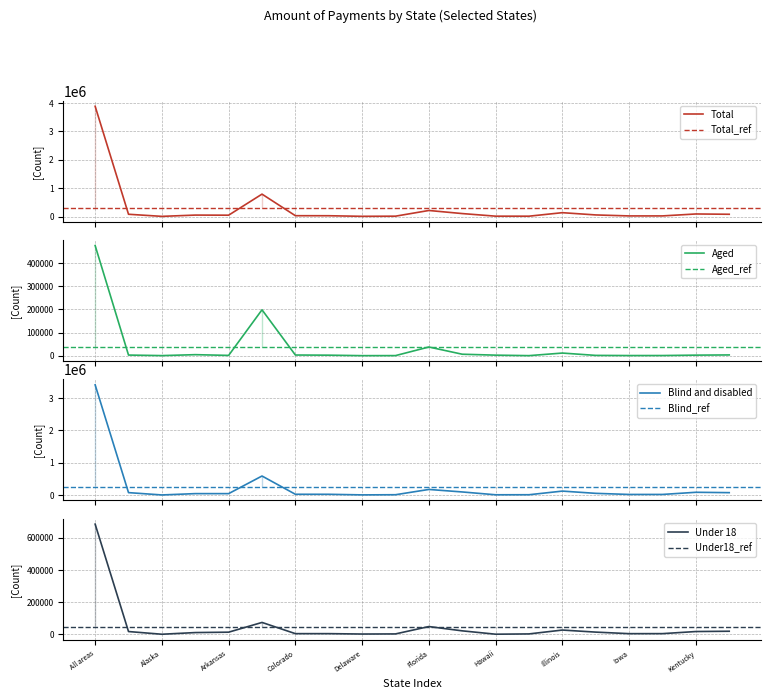

What is the difference between the highest and lowest values at Kentucky?

87002